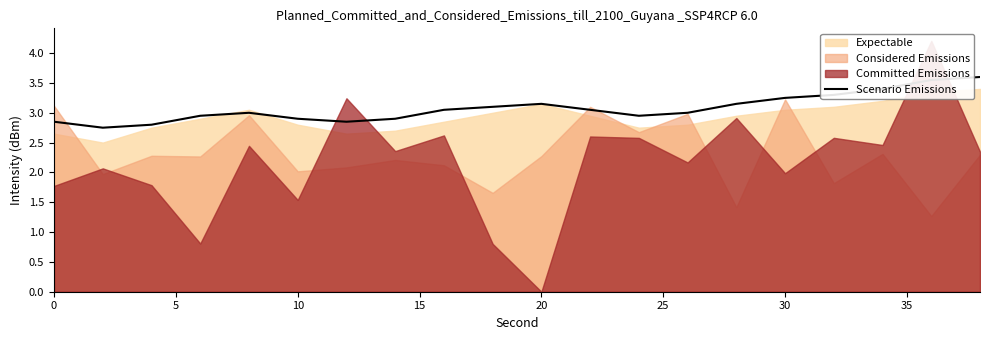

The Scenario Emissions series shows 4.3 at 30. True or false?

False